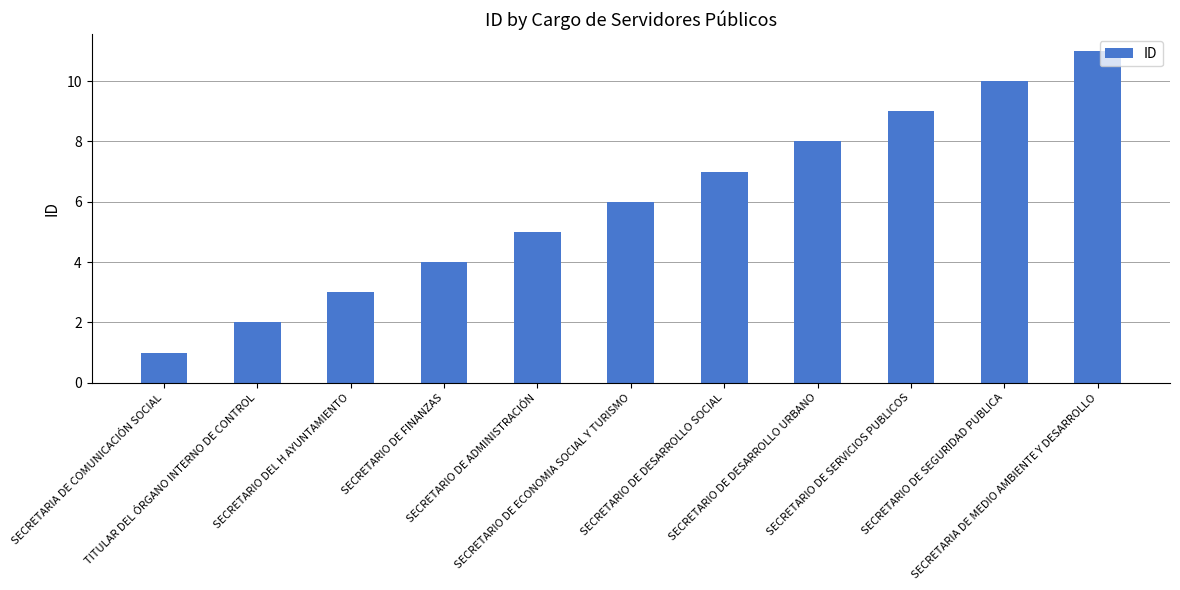

What is the difference between the maximum and second lowest values?

9